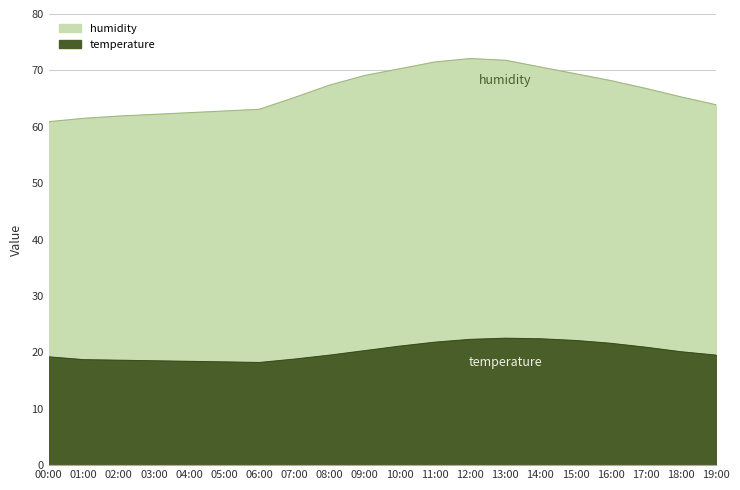

Which series changed the most between 09:00 and 10:00?

humidity